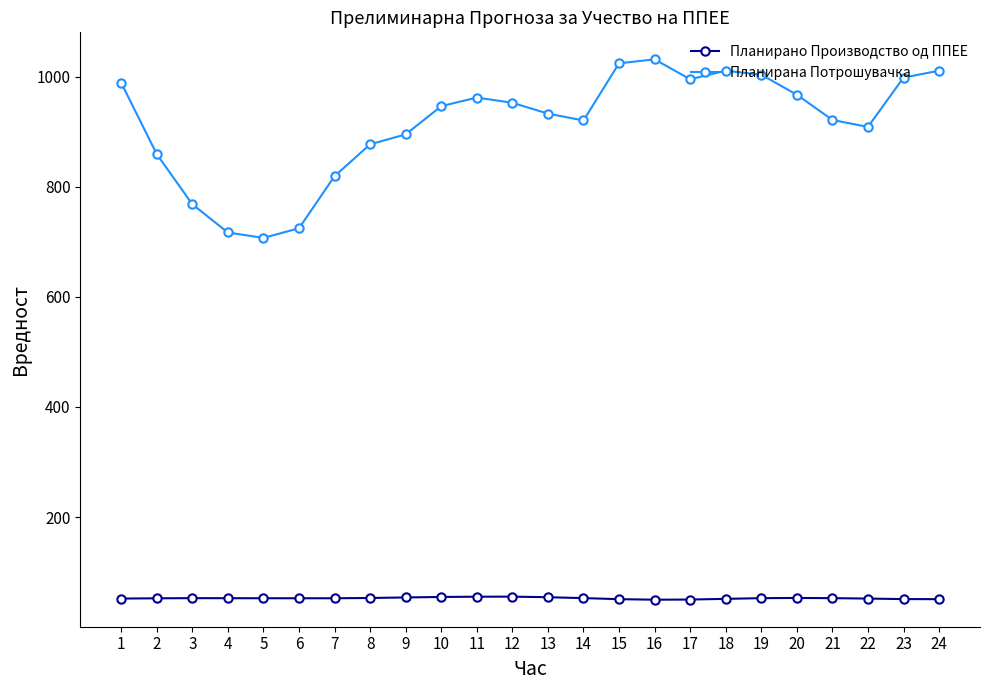

Rank the series at 14 from lowest to highest value.

Планирано Производство од ППЕЕ, Планирана Потрошувачка